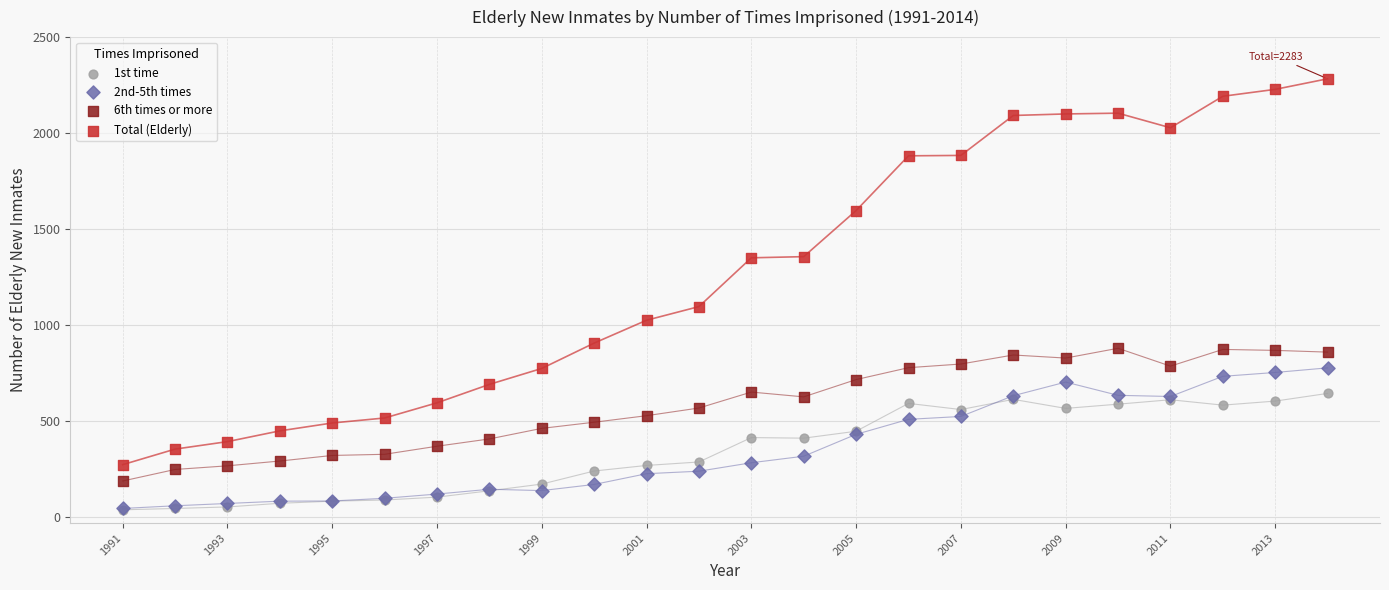

Across all series, what Y value is closest to 1161?

1097